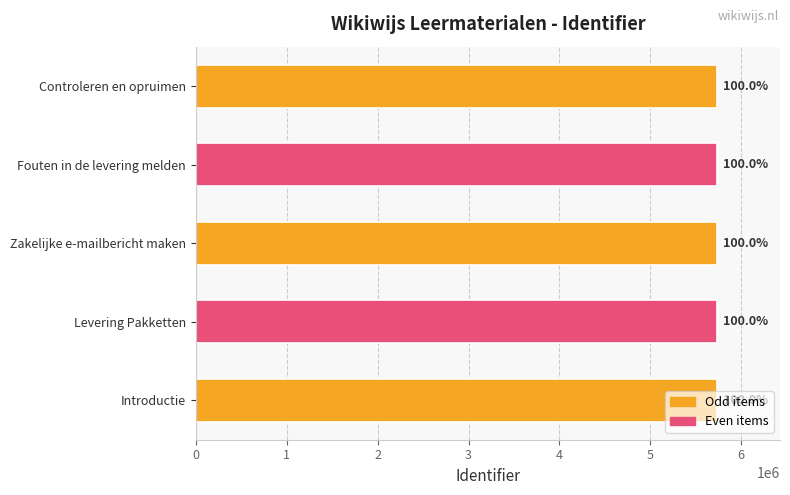

Are the bars horizontal?

Yes